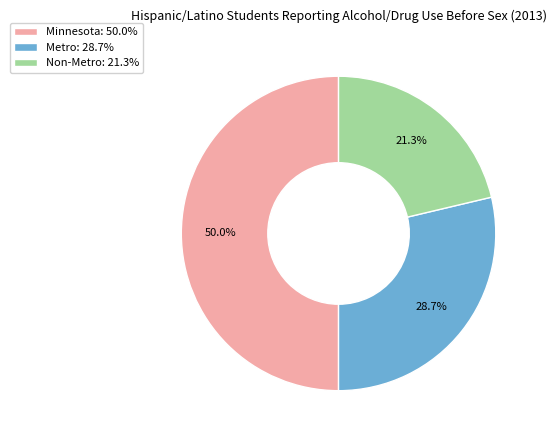

To the nearest percent, what is the average slice percentage?

33%